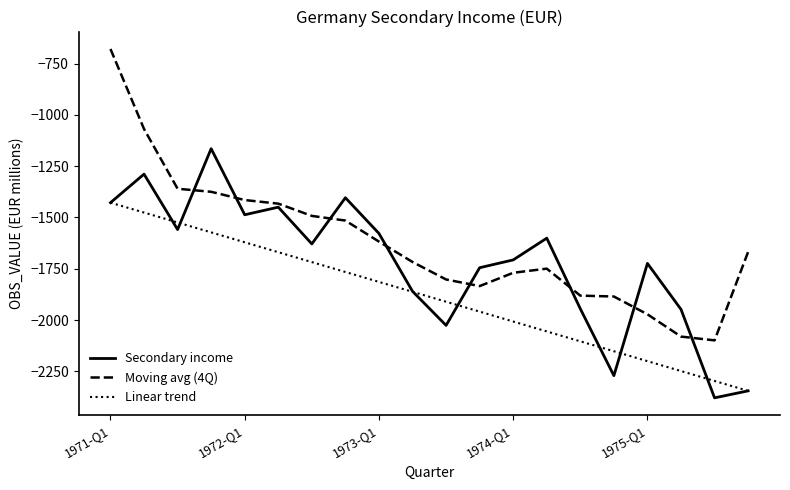

How many interior local valleys does the Secondary income series have?

6